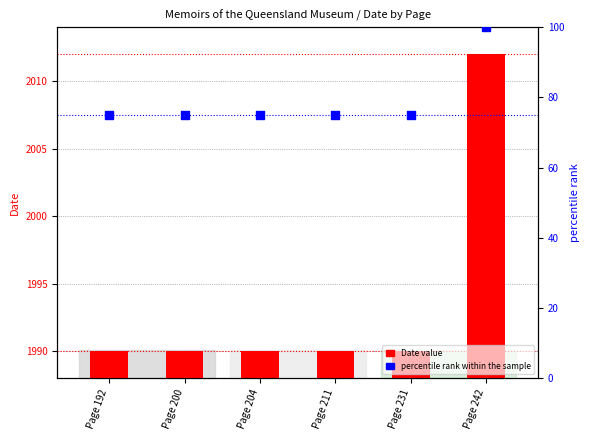

Which series has the largest Y range (max minus min)?

percentile rank within the sample